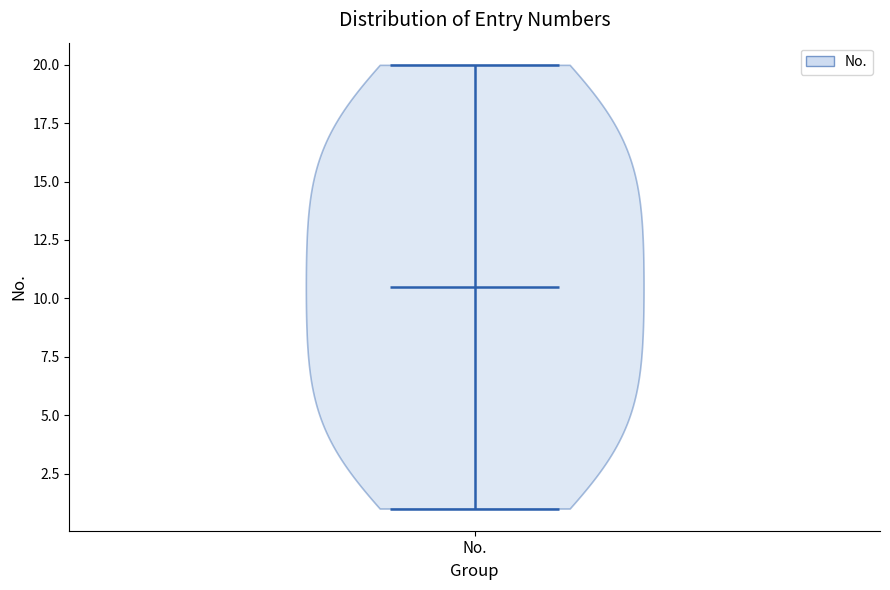

Read this violin plot against the y-axis: where its median line is, and the lowest and highest points the violin reaches. The values are not printed on the chart, so give them approximately, as read against the axis.

median line 10.5, lowest point 1.0, highest point 20.0